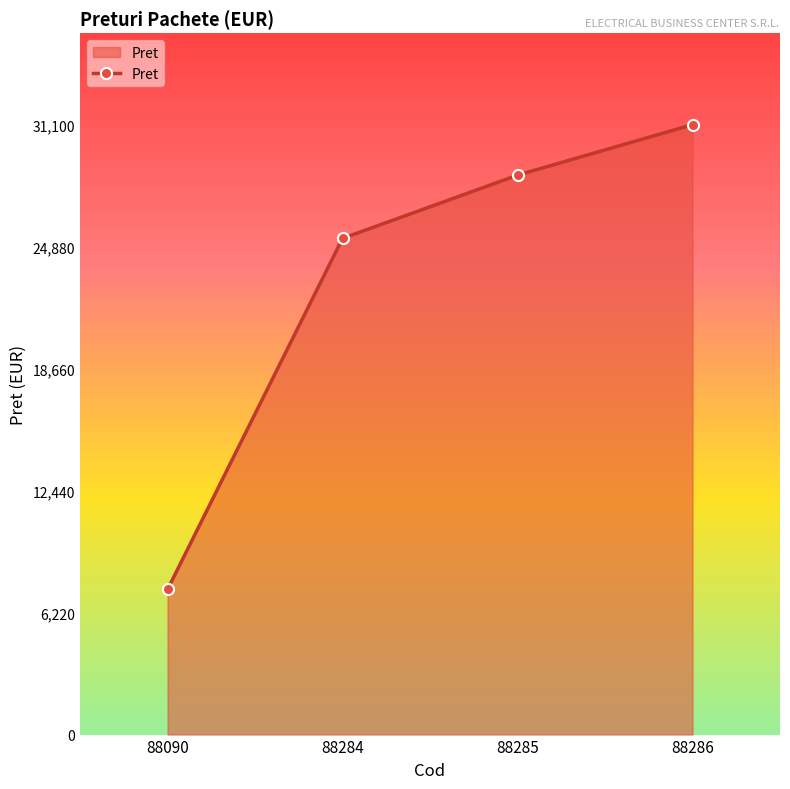

Reading right to left, what are all the values shown in this chart?

88286=31100	88285=28525	88284=25300	88090=7400